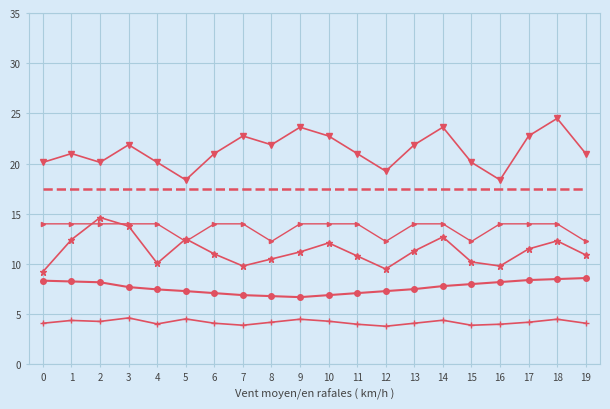

What is the difference between the highest and lowest values at 1?

16.6